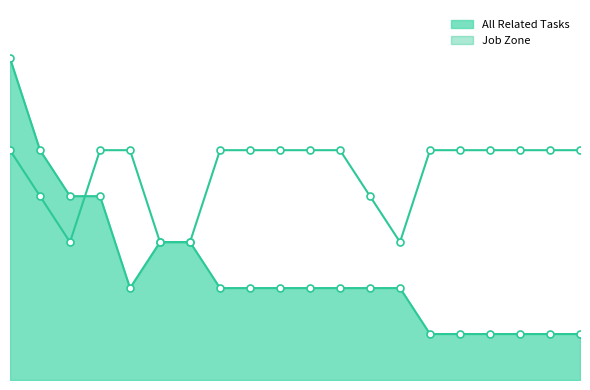

The value of All Related Tasks at 14 is 2. True or false?

False